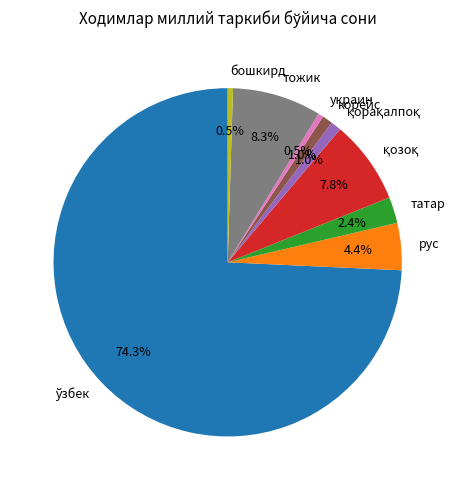

How many segments does this pie chart have?

9